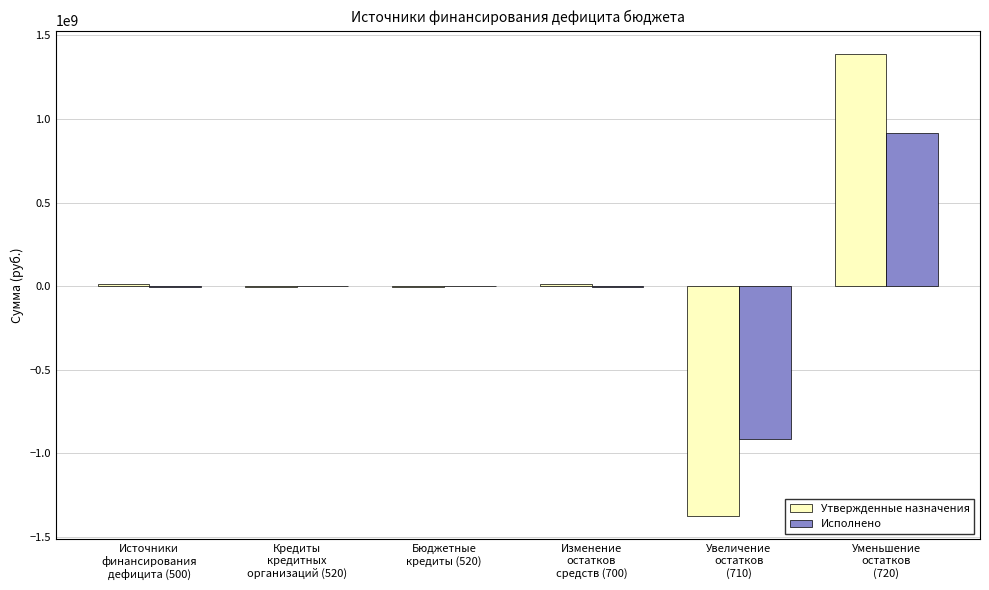

What is the maximum value for Исполнено?

914127035.3